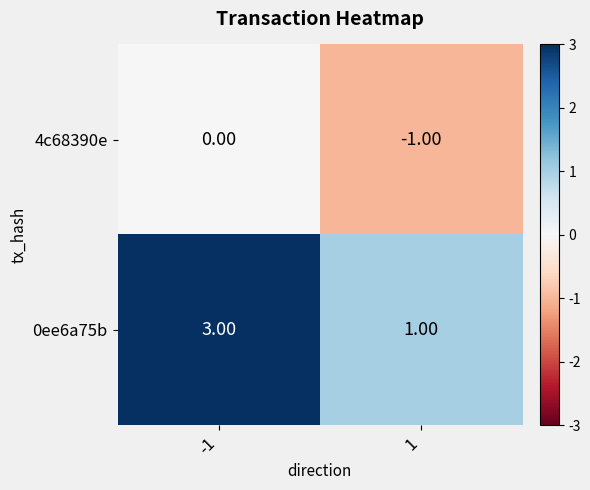

How many data points does each series have?

2